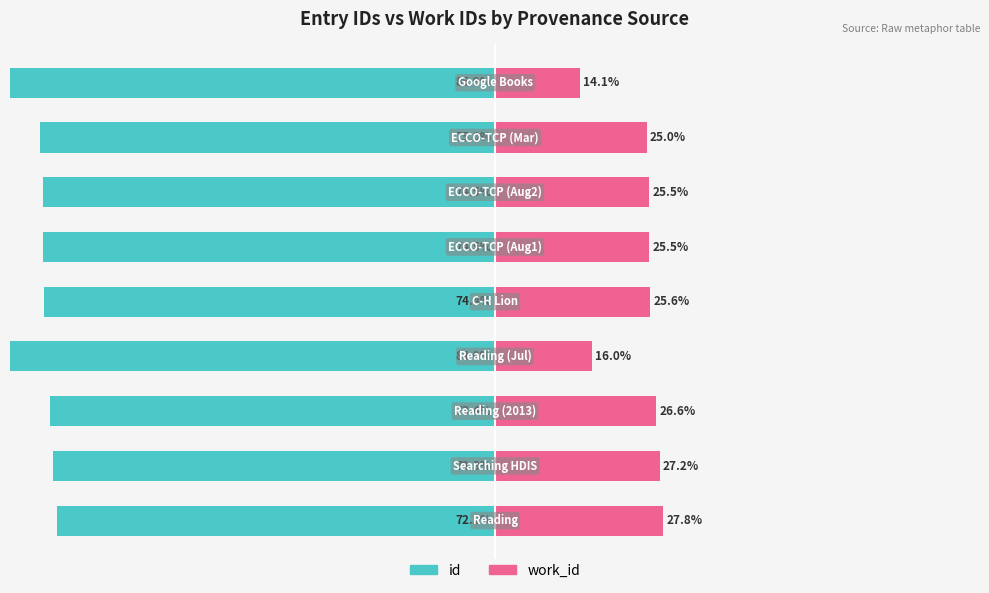

Reading right to left, what are all the values shown in this chart?

id: -85.9	-75.0	-74.5	-74.5	-74.4	-84.0	-73.4	-72.8	-72.2
work_id: 14.1	25.0	25.5	25.5	25.6	16.0	26.6	27.2	27.8